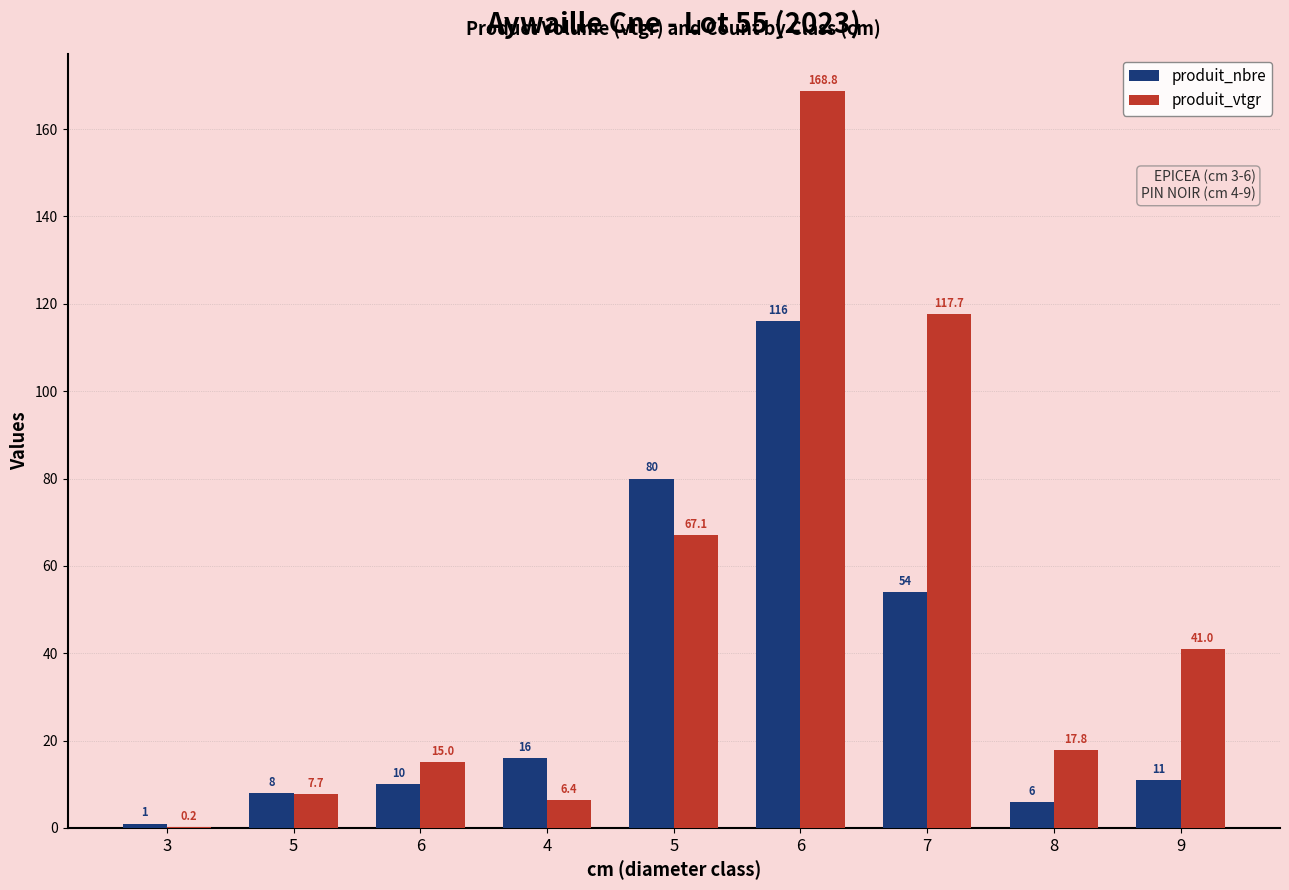

Between 9 and 6, which is larger?

6